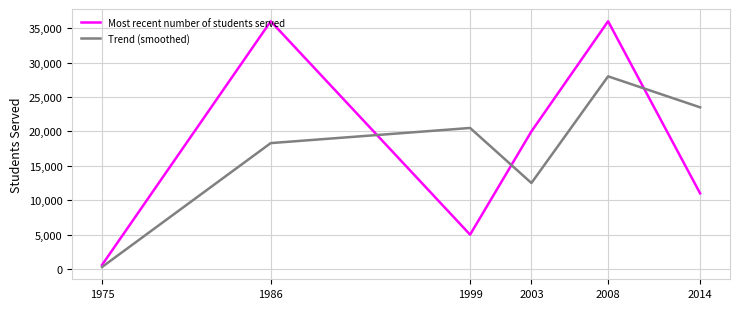

At how many categories does at least one series exceed 5422?

5